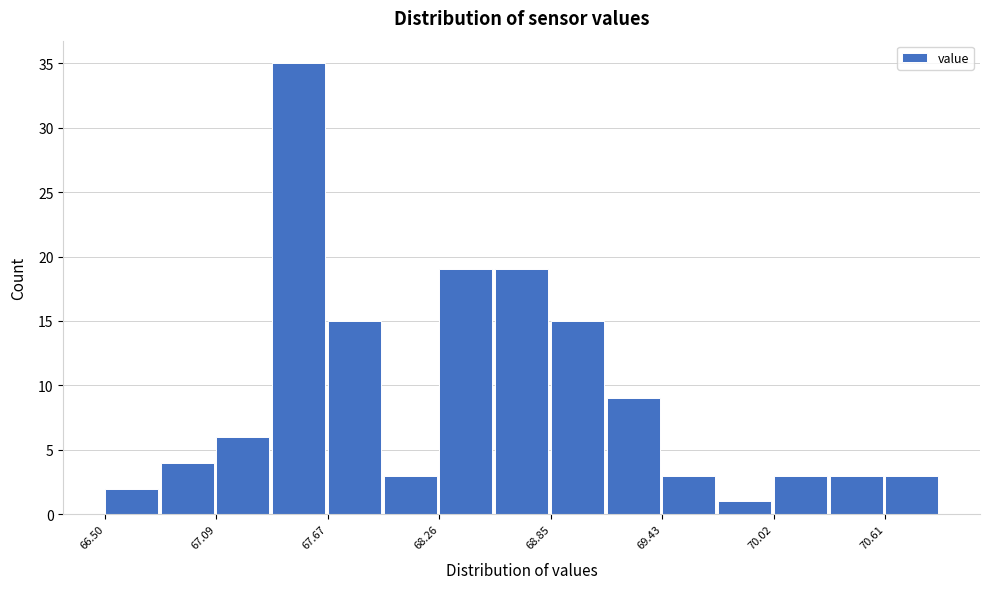

Around what value on the x-axis is the tallest bar? Give the approximate position of its centre, as read against the axis.

67.5